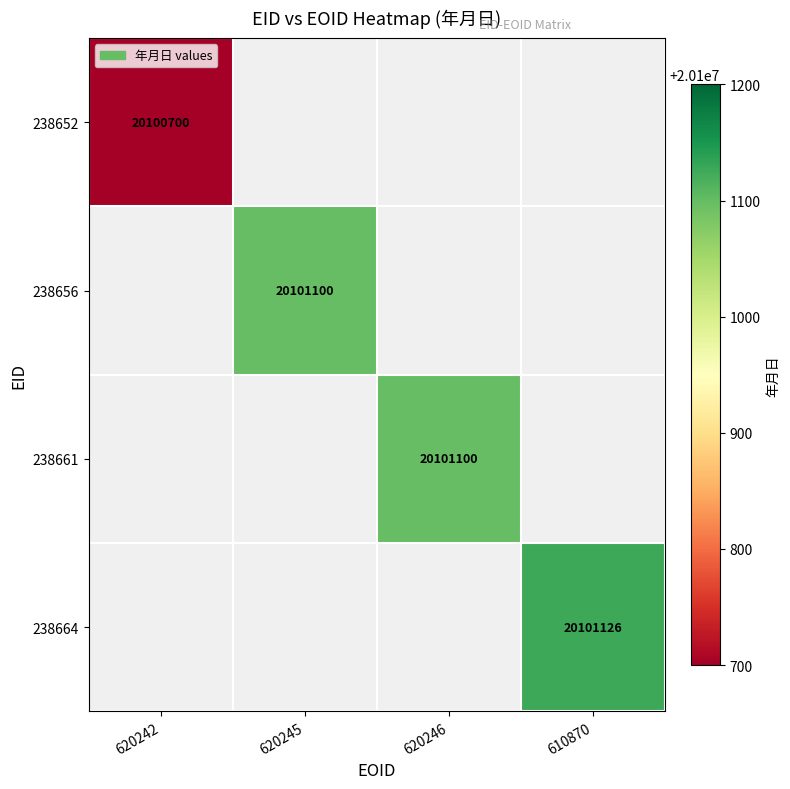

True or false: 238656 has a value of 20101100 at 620245.

True